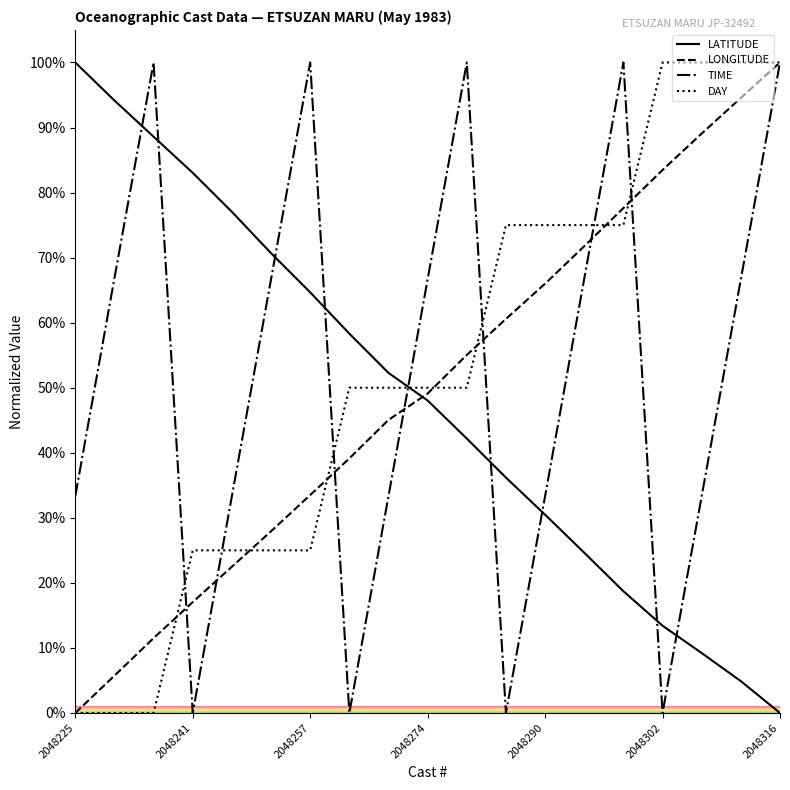

How many intersections are there between DAY and LATITUDE?

1